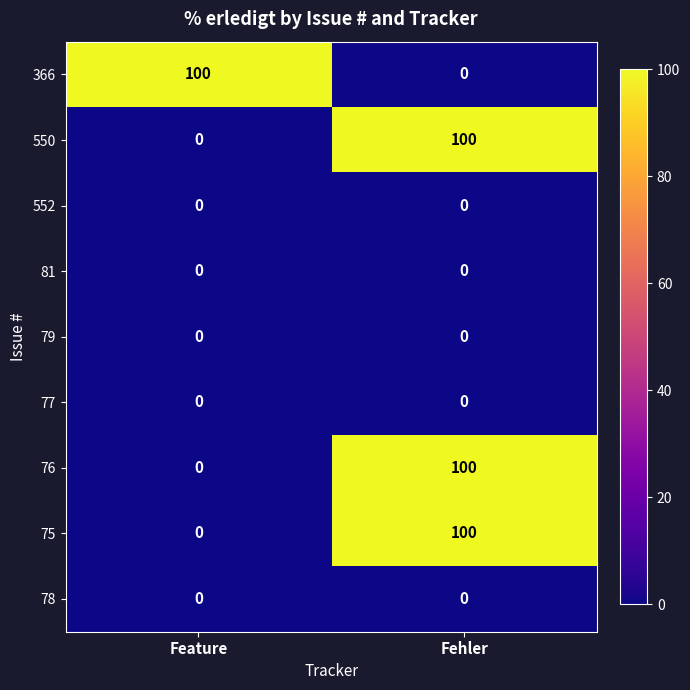

What is the spread (max minus min) of values at Feature?

100